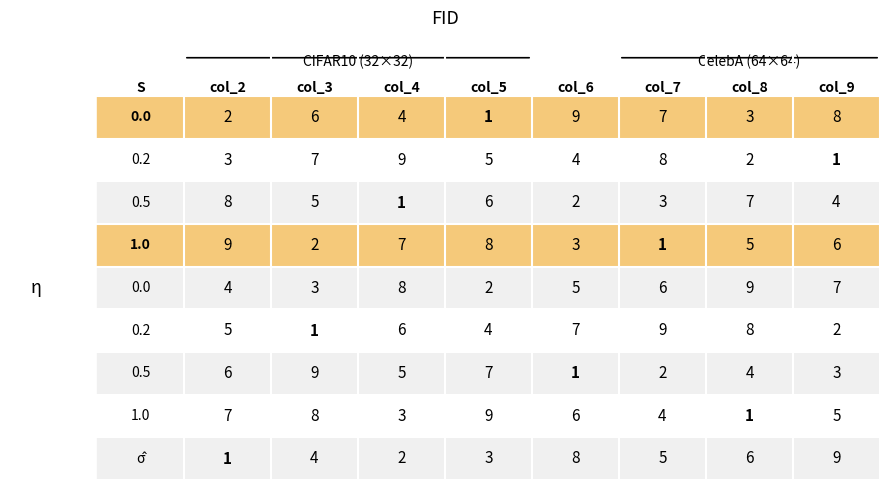

At how many categories does at least one series exceed 1?

8